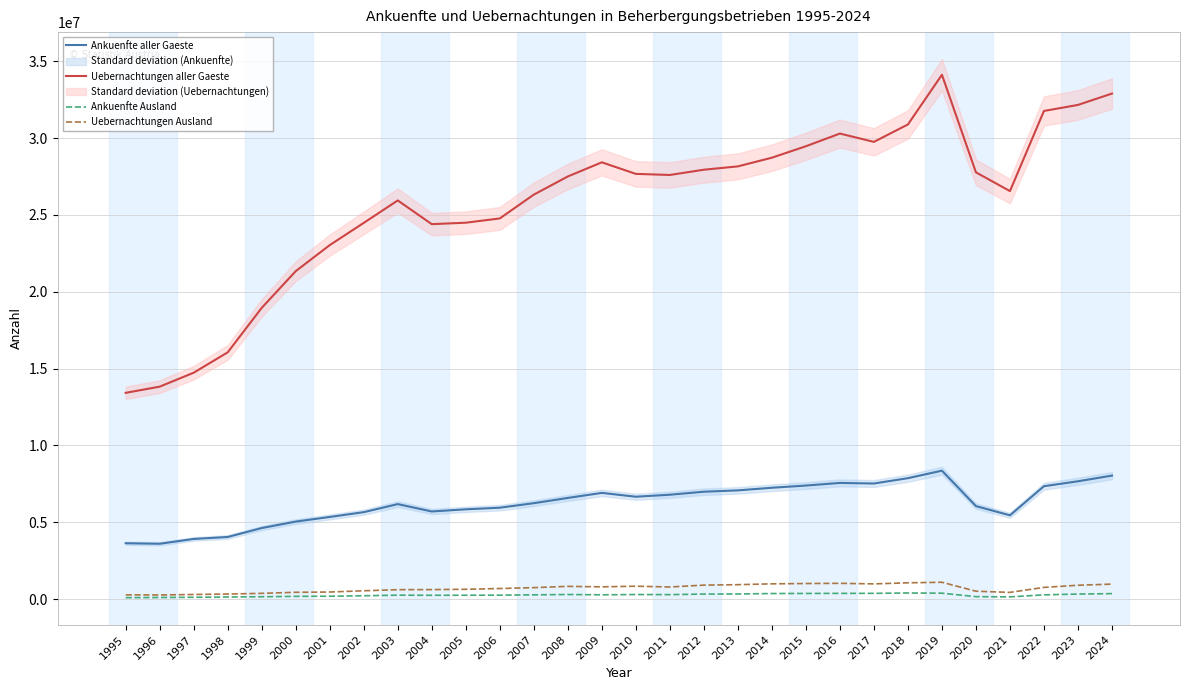

Rank the series at 1995 from highest to lowest value.

Uebernachtungen aller Gaeste, Ankuenfte aller Gaeste, Uebernachtungen Ausland, Ankuenfte Ausland